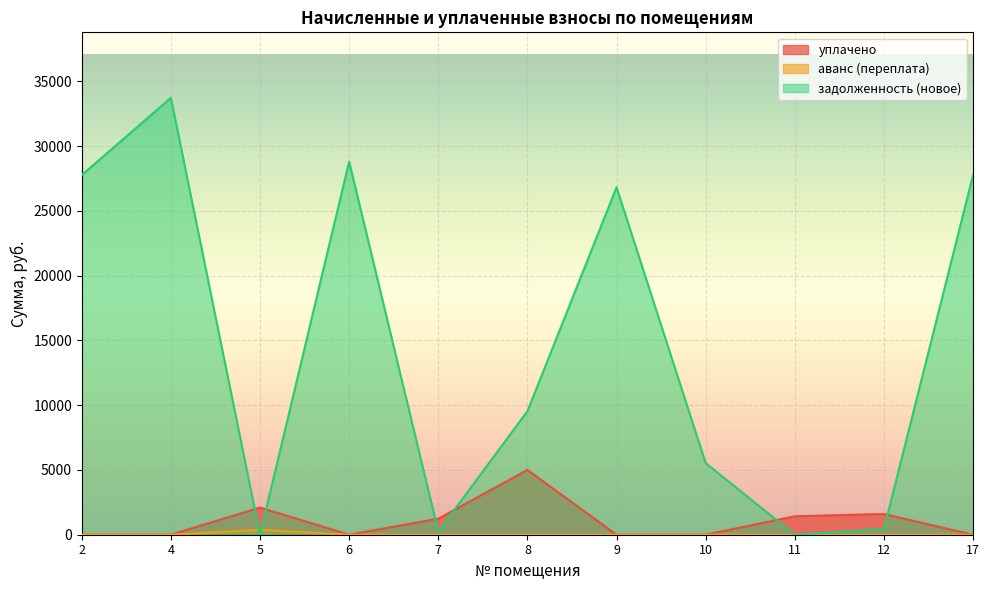

The аванс (переплата) series shows 0.0 at 10. True or false?

True